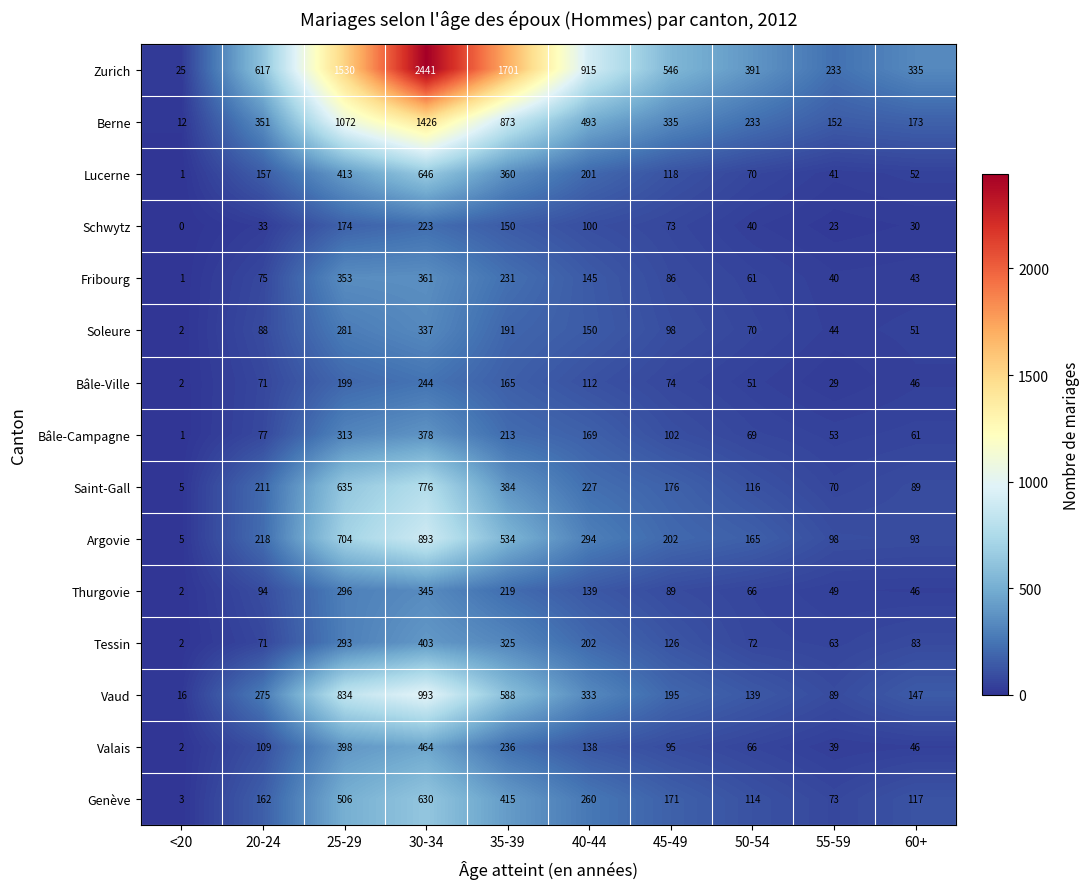

Rank the series by their maximum value, from highest to lowest.

Zurich, Berne, Vaud, Argovie, Saint-Gall, Lucerne, Genève, Valais, Tessin, Bâle-Campagne, Fribourg, Thurgovie, Soleure, Bâle-Ville, Schwytz